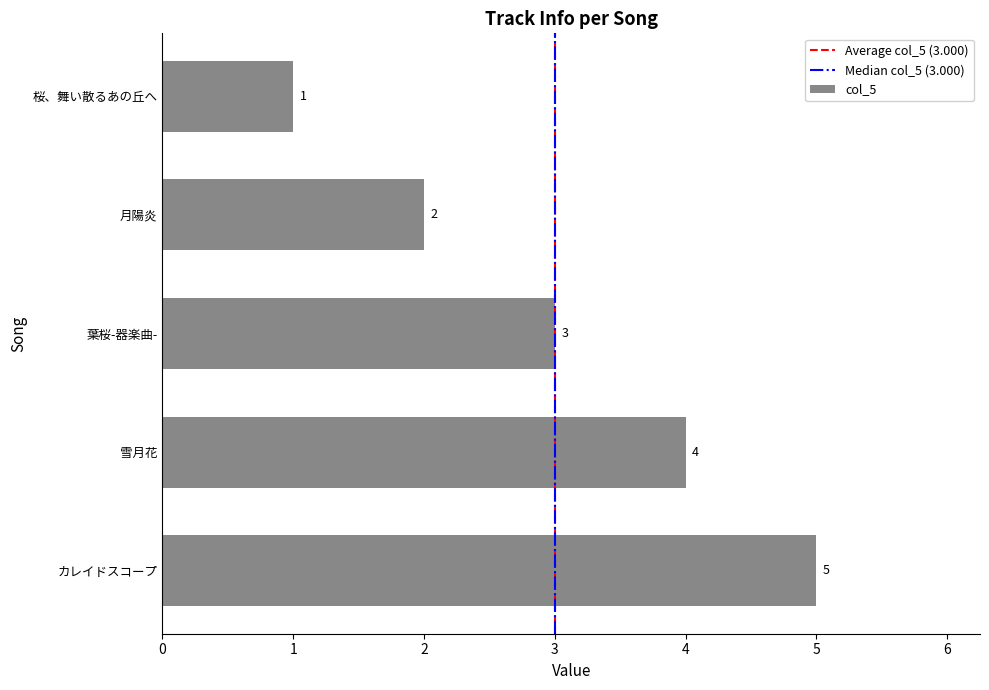

Count the number of categories in the chart.

5